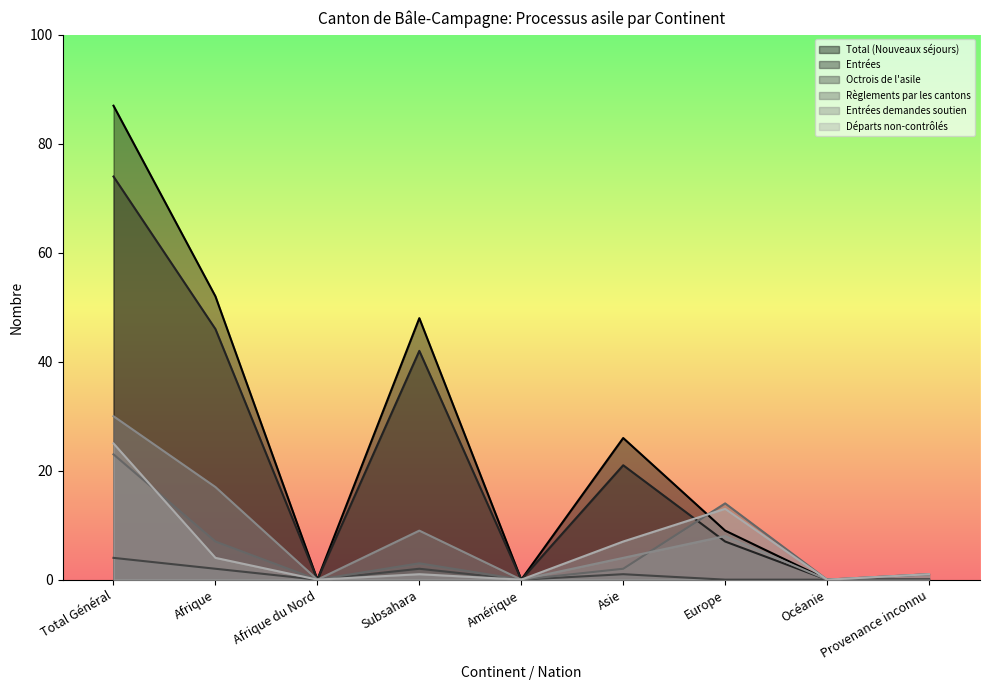

How many lines are shown in the chart?

6